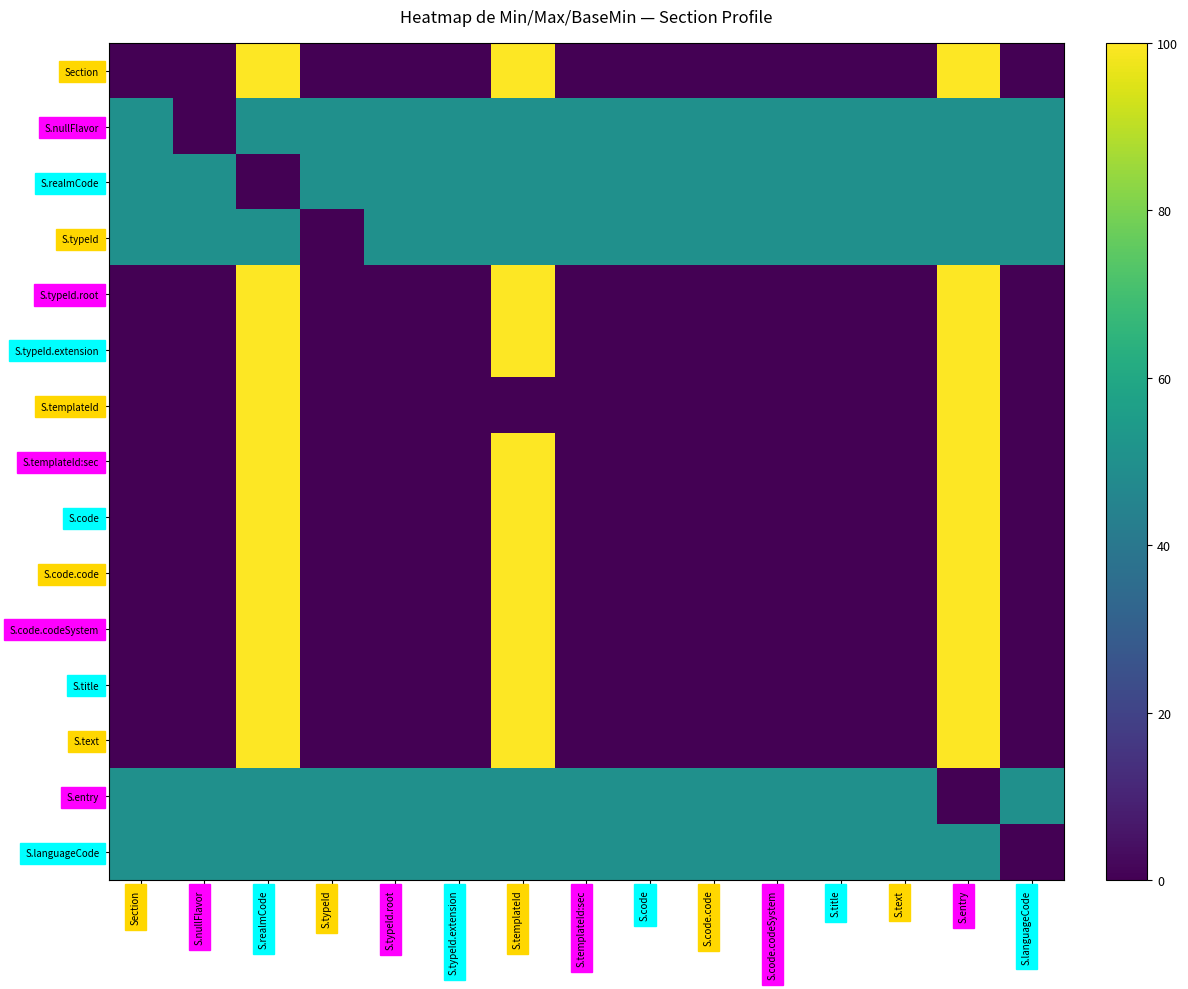

What is the spread (max minus min) of values at S.title?

50